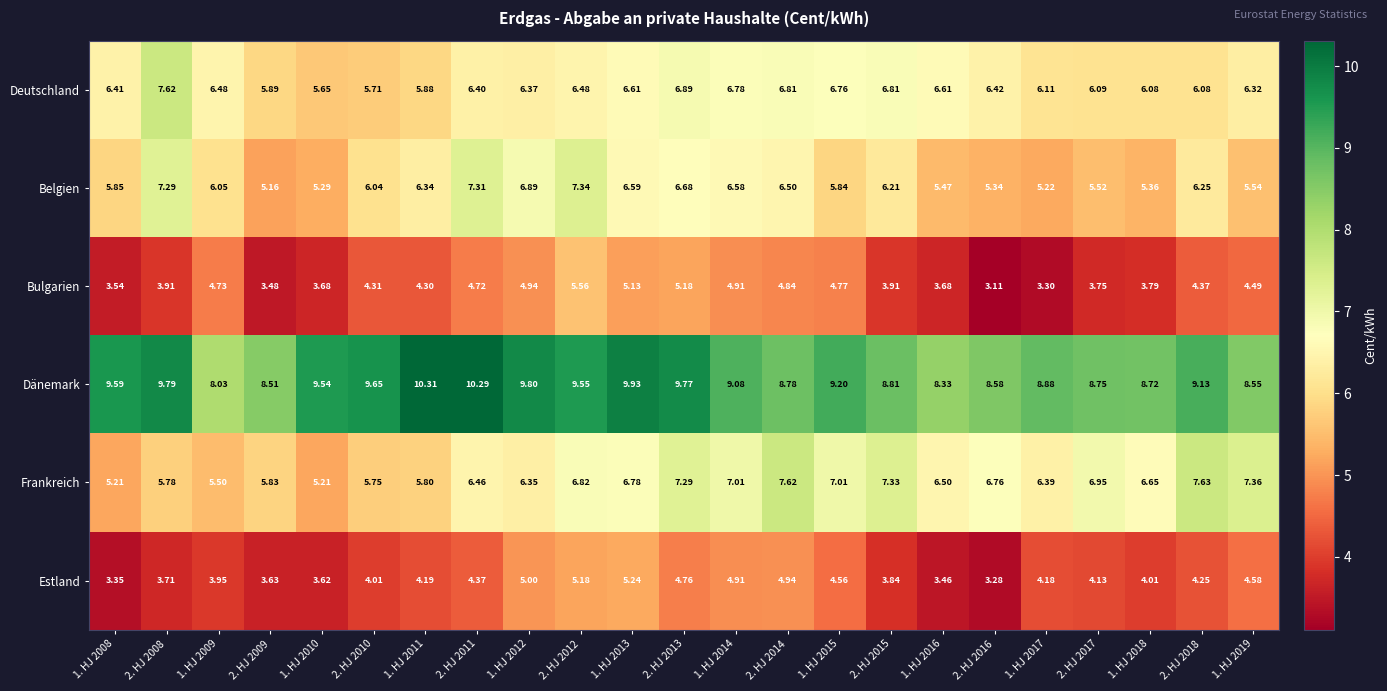

List the series in order of their peak value, lowest first.

Estland, Bulgarien, Belgien, Deutschland, Frankreich, Dänemark